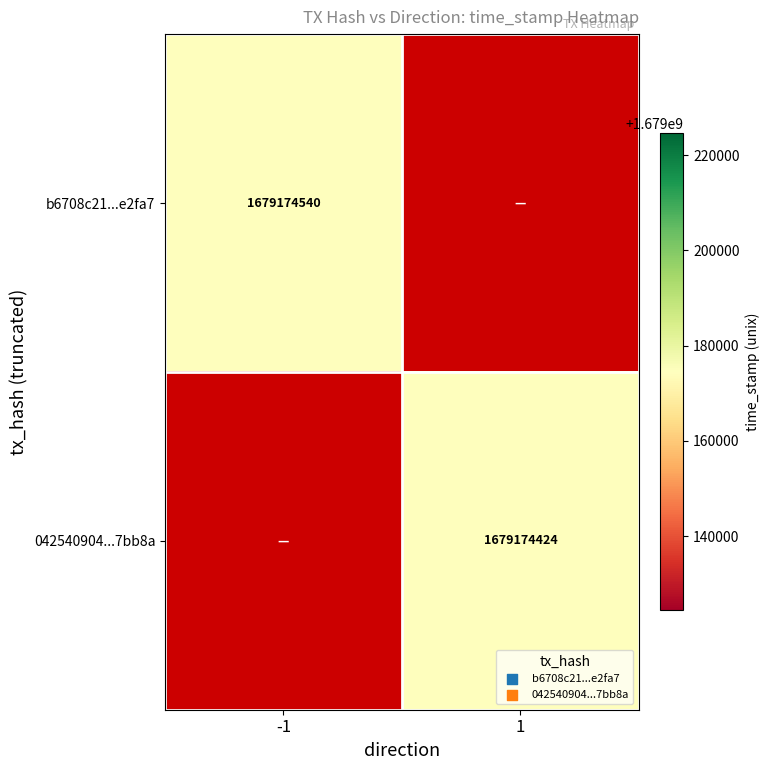

Reading left to right, extract all data points from this chart.

b6708c21c5ac8b4ac0932be727b3451130e2fa7: 1679174540	0
042540904afab6762fdd1cc3b1c05b87a97bb8a: 0	1679174424